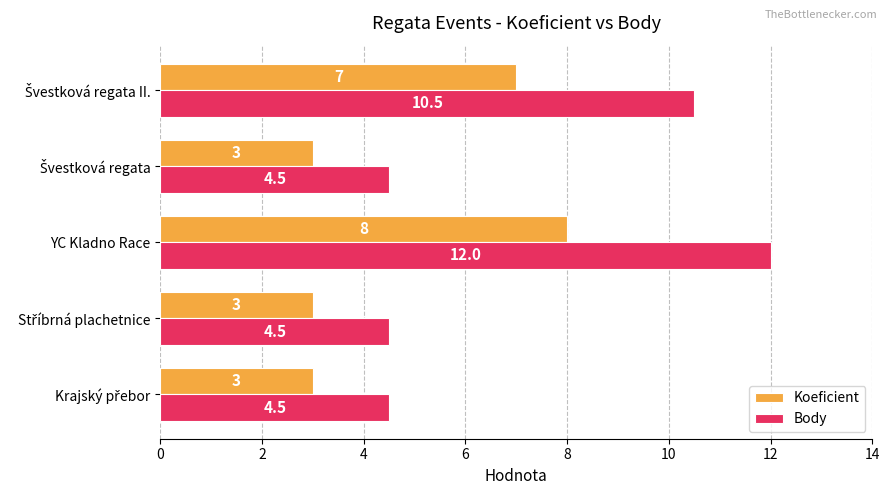

Which series has the largest range (max minus min)?

Body